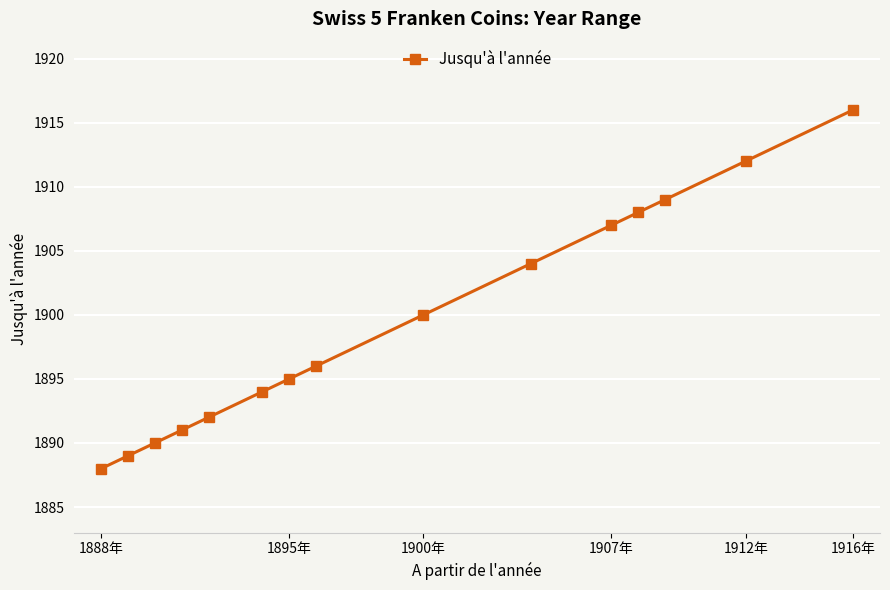

How many lines are shown in the chart?

1